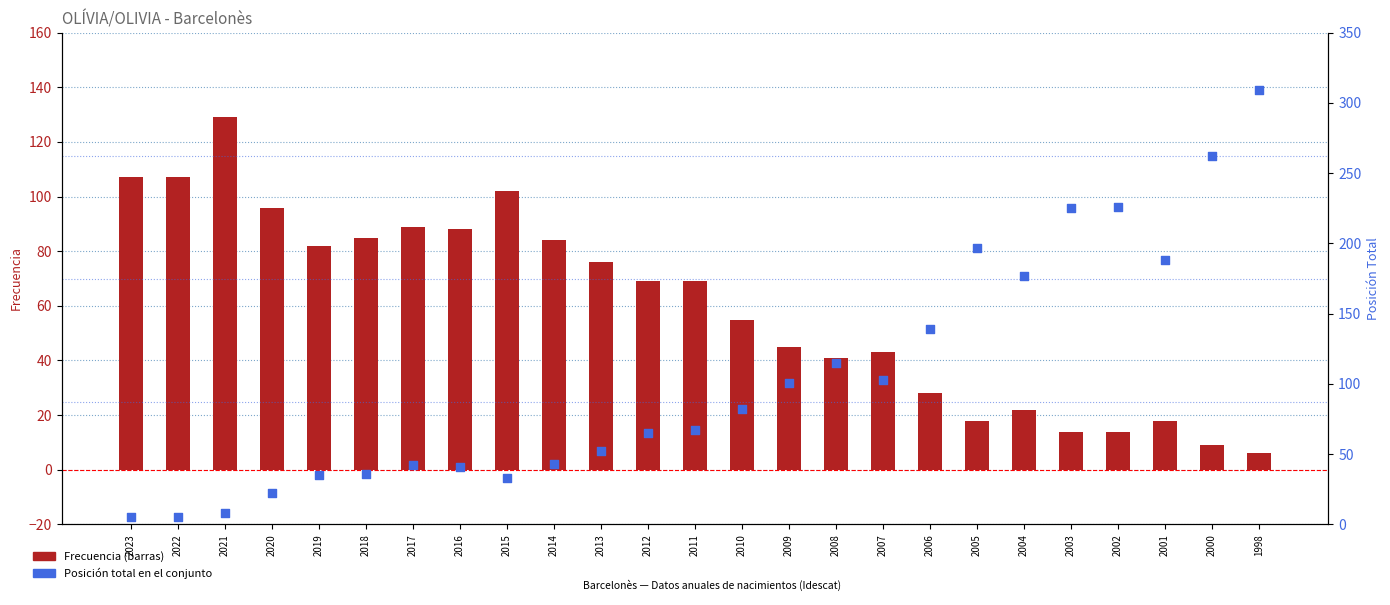

Which series has the largest total across all categories?

Posición Total